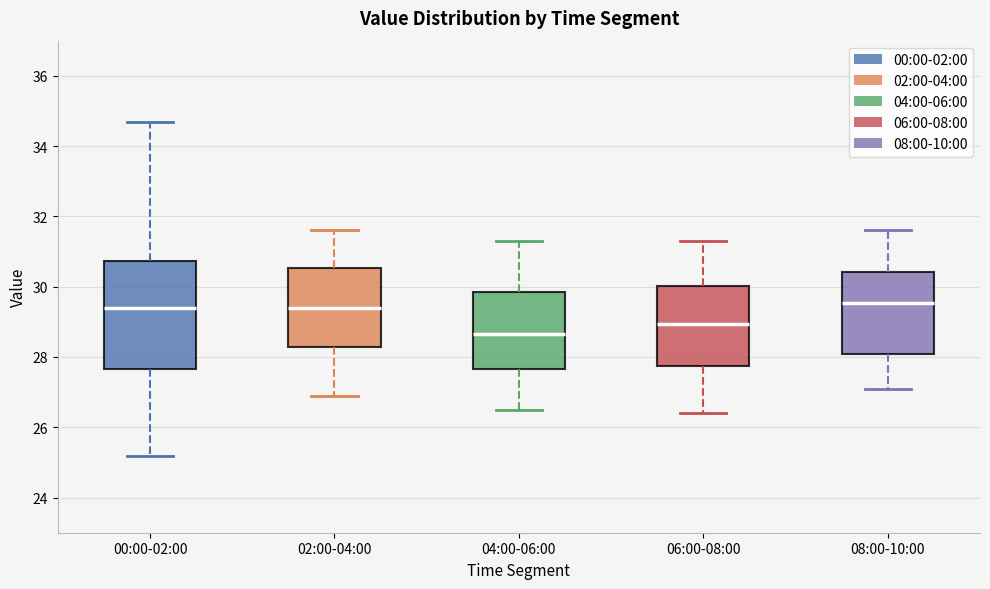

Reading left to right, transcribe this box plot: for each box, give where its median line is, the range the box spans, and where its two whiskers end, as read against the y-axis. The values are not printed on the chart, so give them approximately, as read against the axis.

00:00-02:00: median 29.4, box 27.6 to 30.8, whiskers 25.2 to 34.8
02:00-04:00: median 29.4, box 28.2 to 30.6, whiskers 27.0 to 31.6
04:00-06:00: median 28.6, box 27.6 to 29.8, whiskers 26.6 to 31.4
06:00-08:00: median 29.0, box 27.8 to 30.0, whiskers 26.4 to 31.4
08:00-10:00: median 29.6, box 28.0 to 30.4, whiskers 27.2 to 31.6